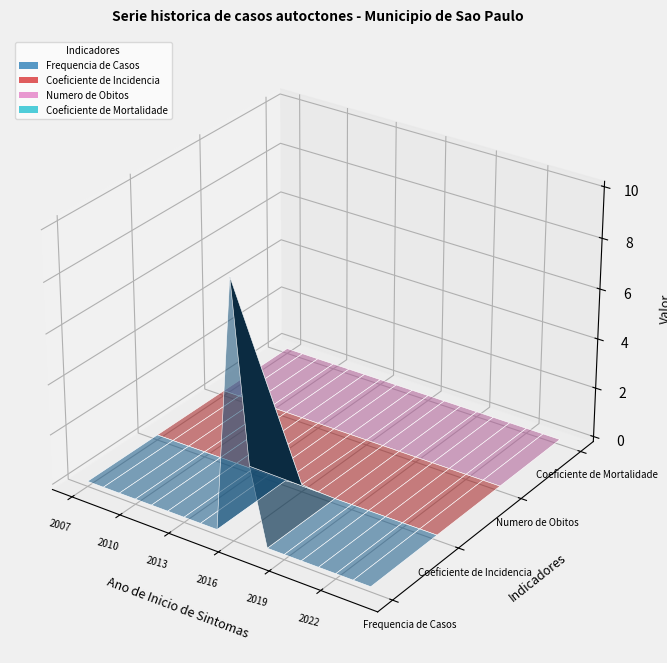

The value of Coeficiente de Incidencia at 2 is 0.0. True or false?

True